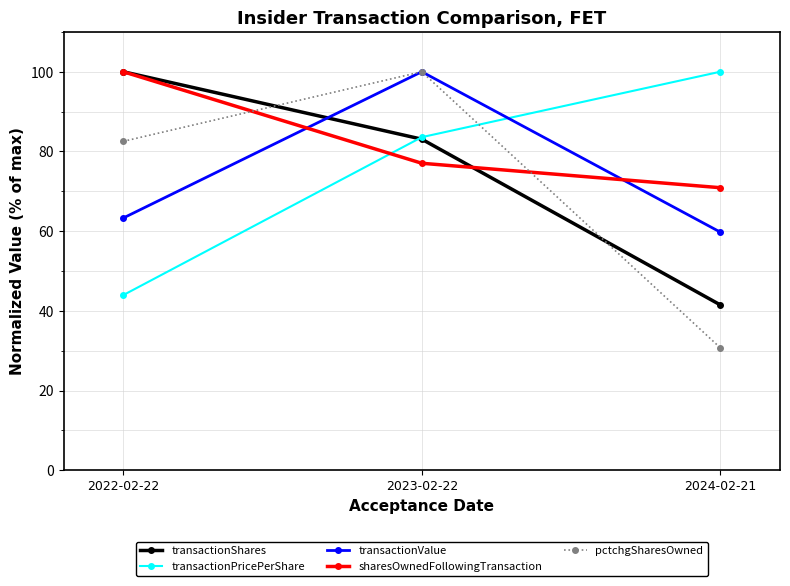

Which series has the largest total across all categories?

sharesOwnedFollowingTransaction